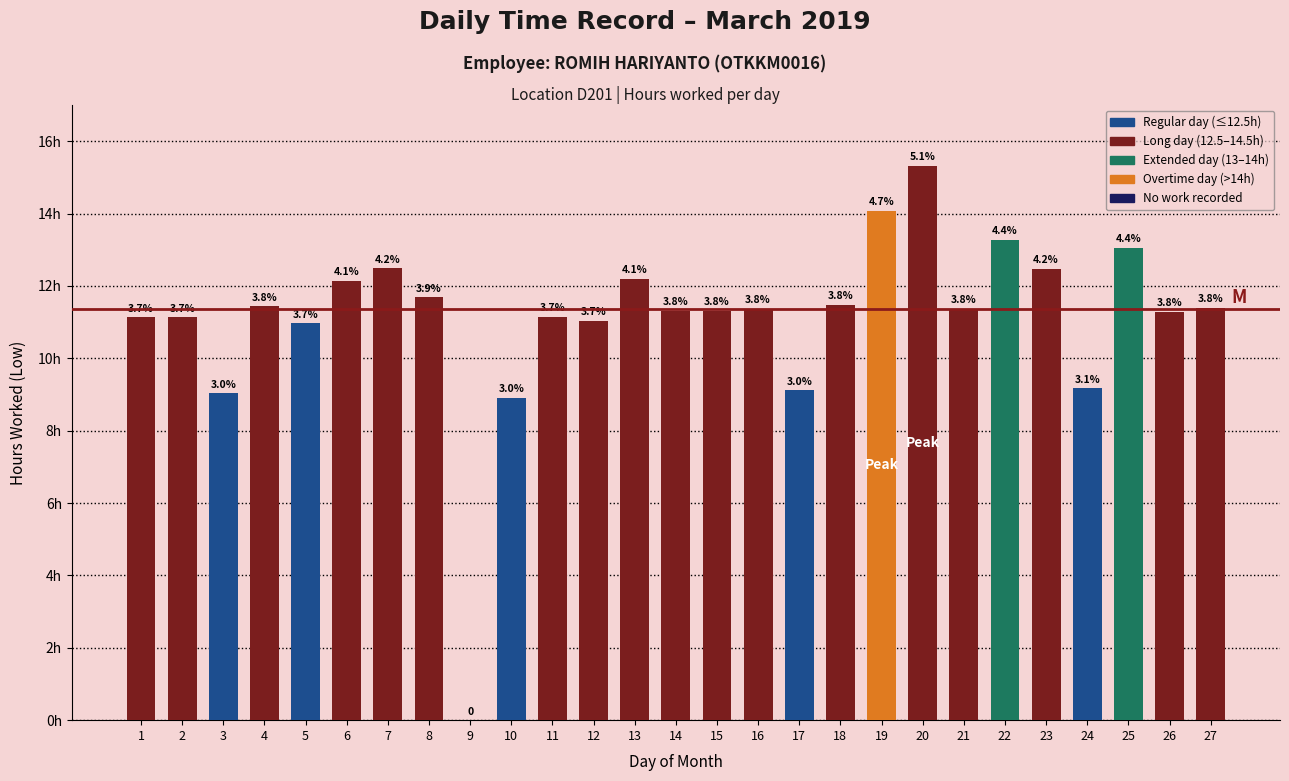

Rank the categories by value from lowest to highest.

9, 10, 3, 17, 24, 5, 12, 1, 2, 11, 26, 14, 15, 16, 21, 27, 4, 18, 8, 6, 13, 23, 7, 25, 22, 19, 20